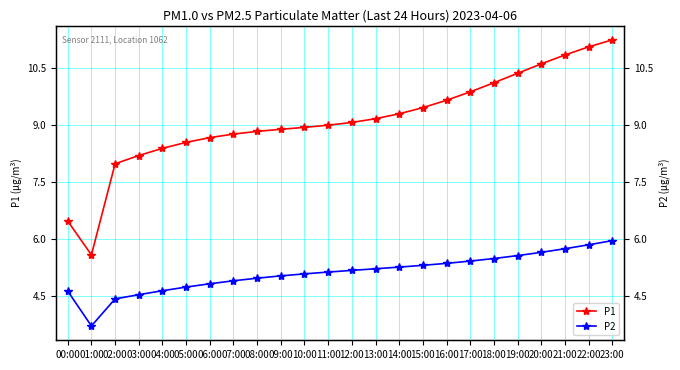

List the labels in order of P1 value, largest first.

23:00, 22:00, 21:00, 20:00, 19:00, 18:00, 17:00, 16:00, 15:00, 14:00, 13:00, 12:00, 11:00, 10:00, 09:00, 08:00, 07:00, 06:00, 05:00, 04:00, 03:00, 02:00, 00:00, 01:00